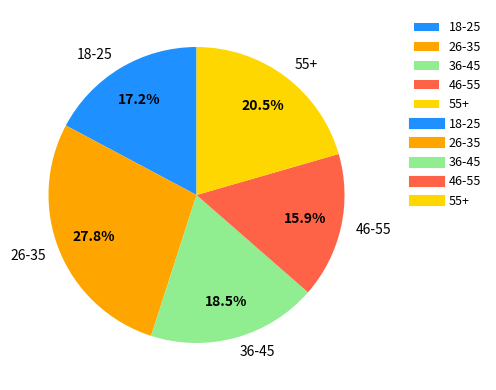

Which slice is the largest?

26-35